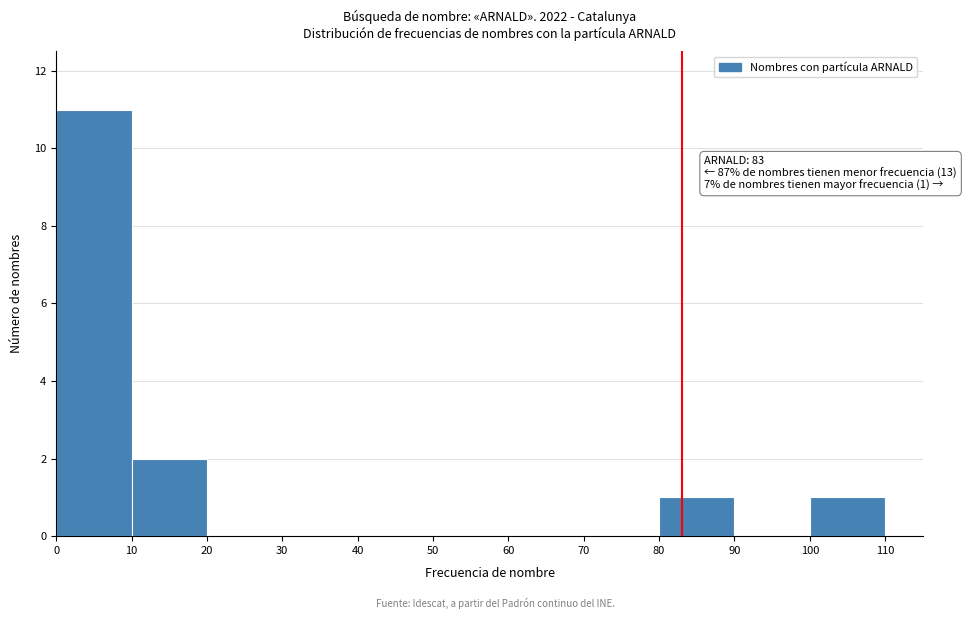

Which range on the x-axis has the tallest bar?

0 to 10